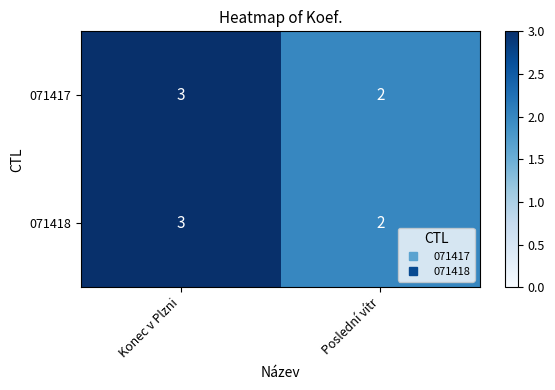

What is the sum of the 071417 values at Poslední vítr and Konec v Plzni?

5